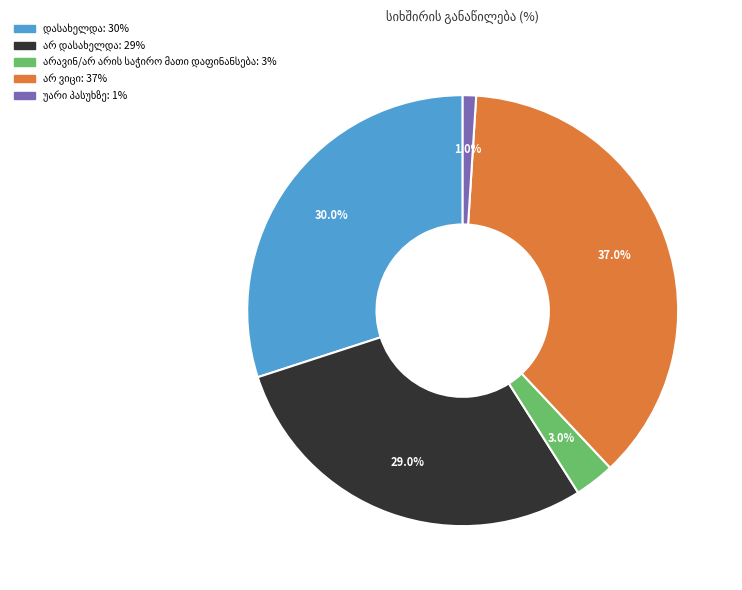

Is there a majority slice in this chart?

No